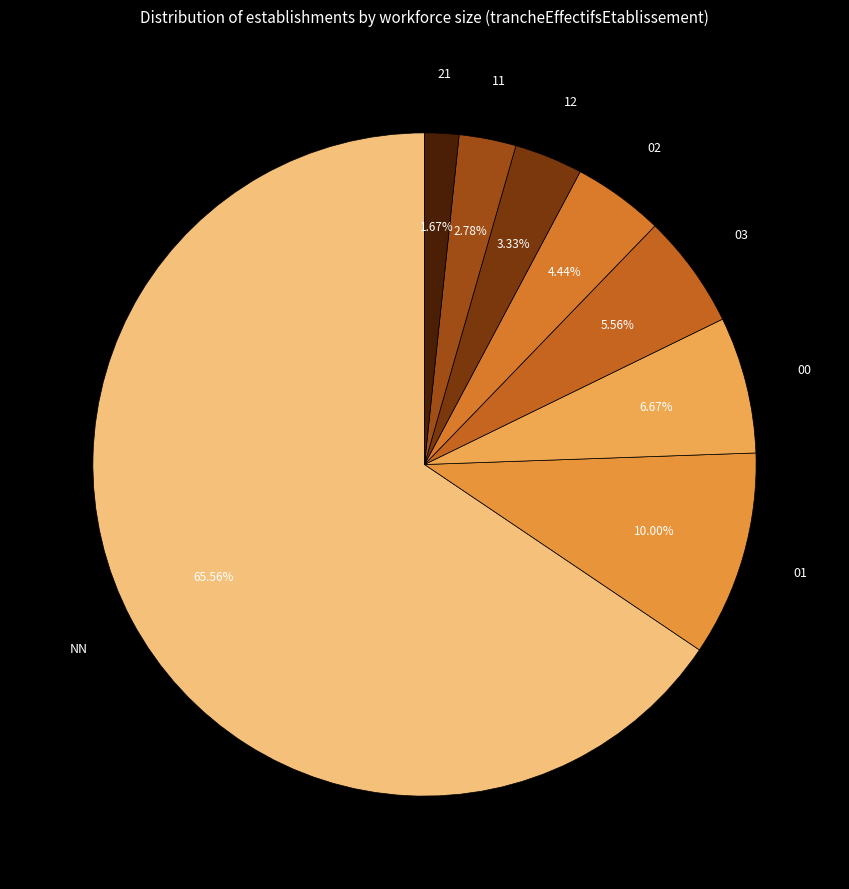

How many slices are in this pie chart?

8